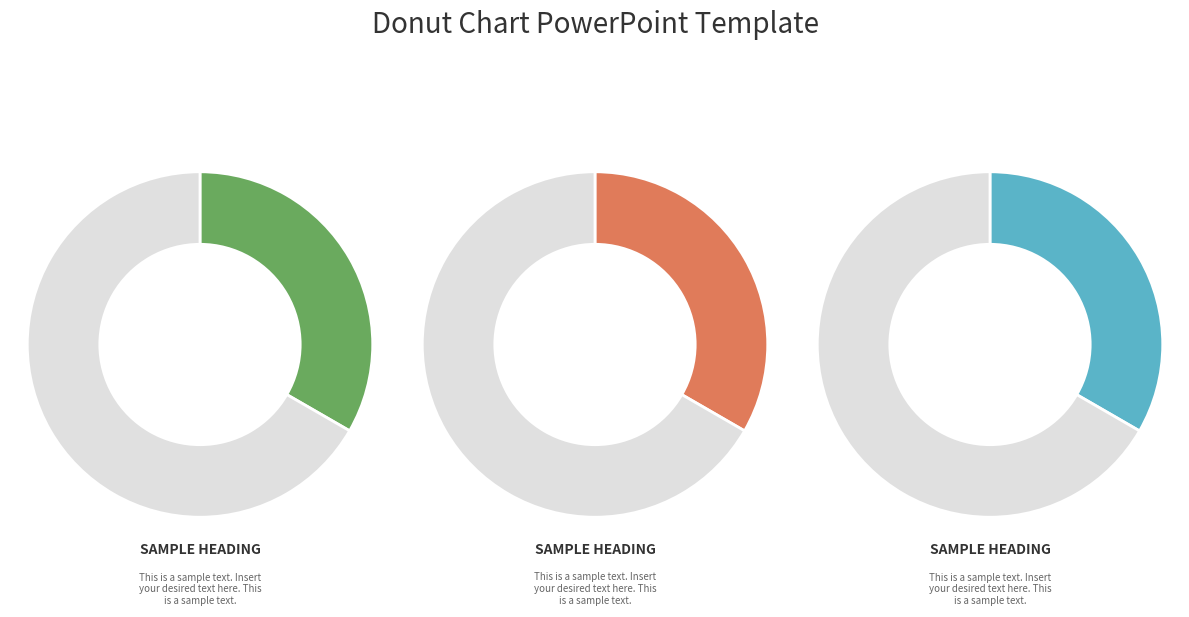

Does 05:38 account for over 50% of the chart?

No